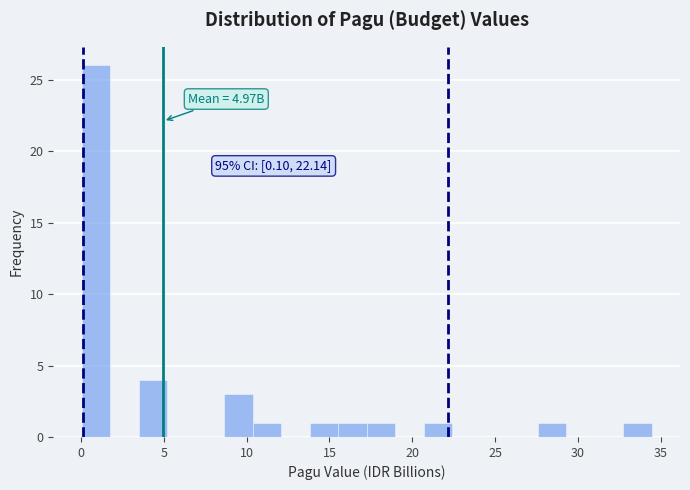

Around what value on the x-axis is the tallest bar? Give the approximate position of its centre, as read against the axis.

1.0